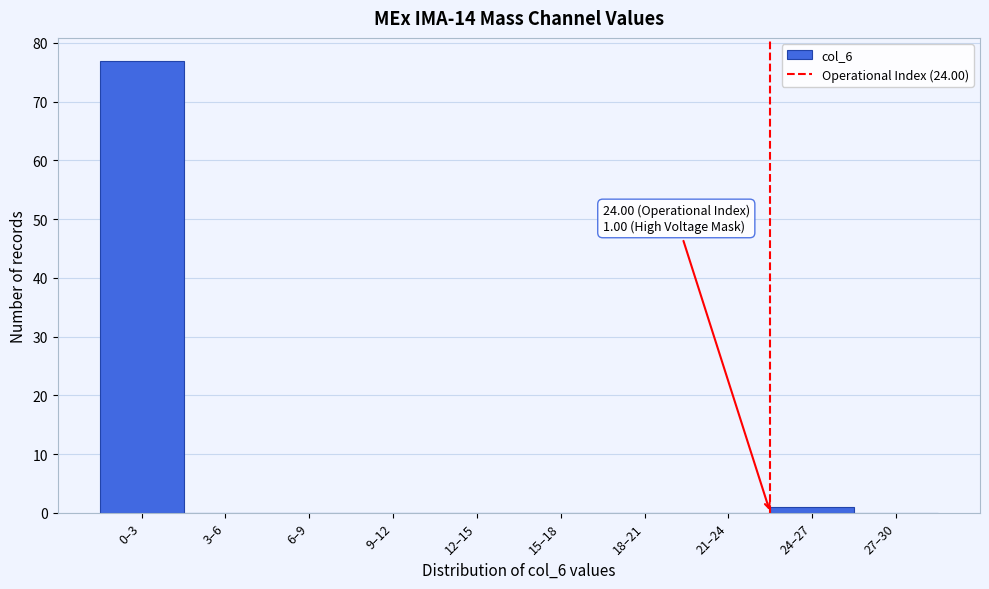

Reading left to right, extract all data points from this chart.

0–3=77	3–6=0	6–9=0	9–12=0	12–15=0	15–18=0	18–21=0	21–24=0	24–27=1	27–30=0